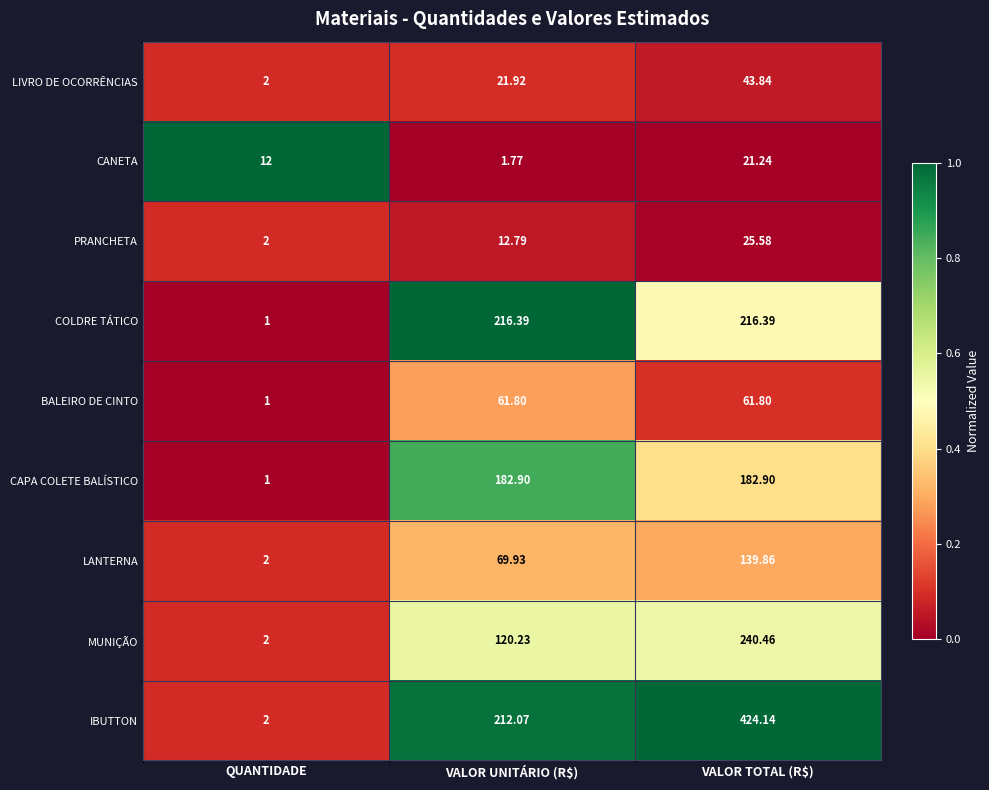

List the series in order of their peak value, lowest first.

CANETA, PRANCHETA, LIVRO DE OCORRÊNCIAS, BALEIRO DE CINTO, LANTERNA, CAPA COLETE BALÍSTICO, COLDRE TÁTICO, MUNIÇÃO, IBUTTON